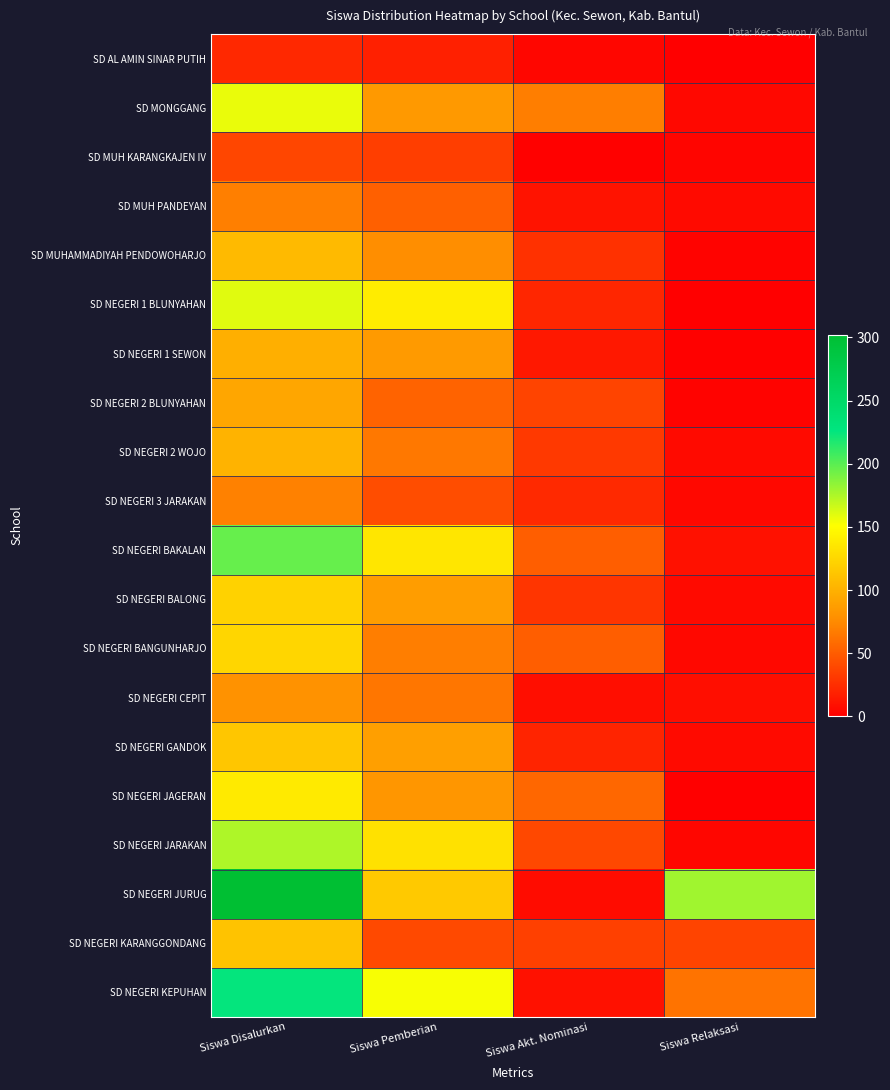

Which series has the largest range (max minus min)?

SD NEGERI JURUG